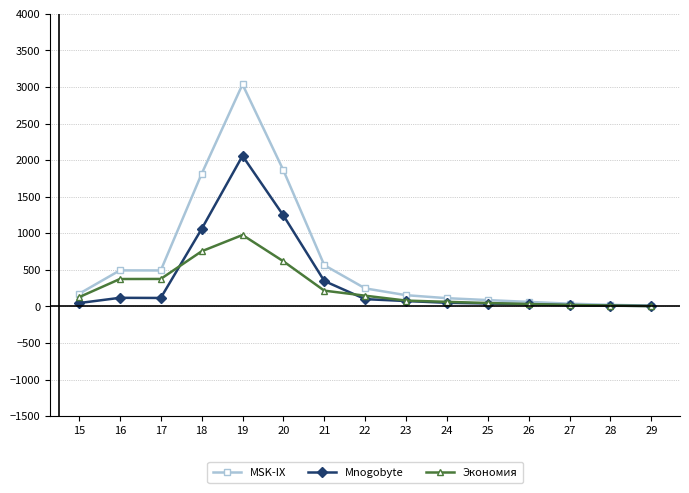

Between 18 and 28, which series saw the biggest shift?

MSK-IX